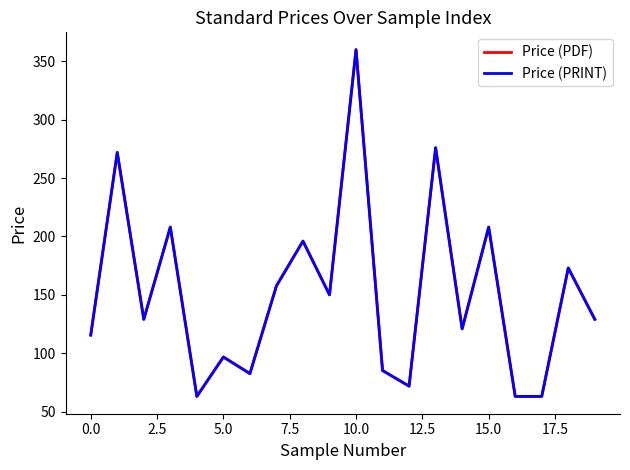

Does the chart display data point markers on the line(s)?

No